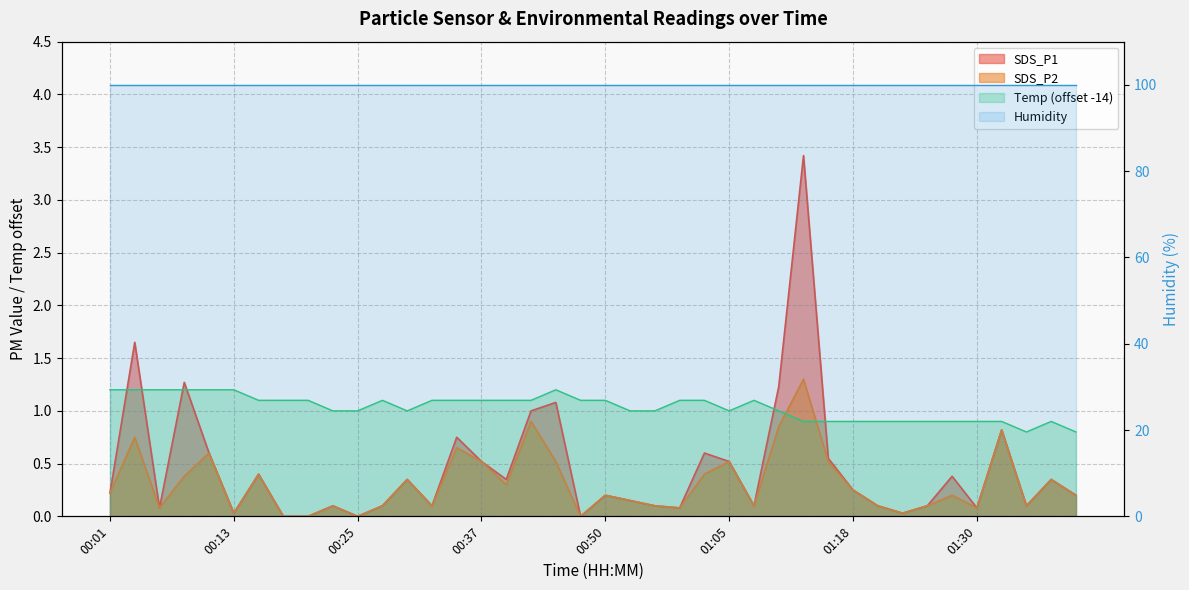

Rank the series at 00:30 from highest to lowest value.

Temp, SDS_P1, SDS_P2